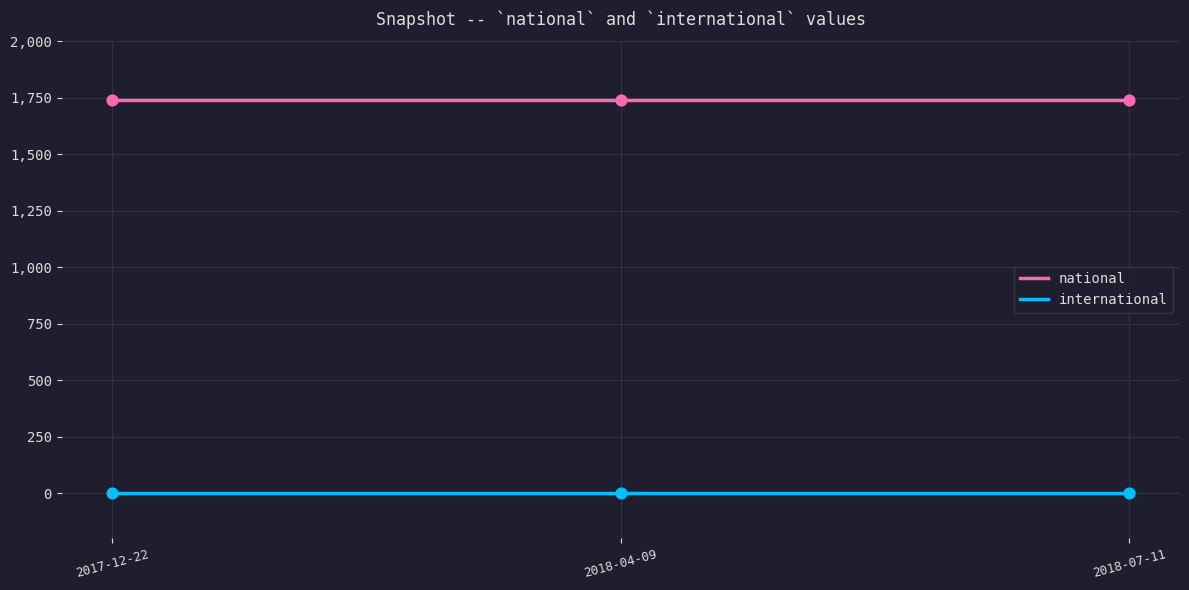

At 2017-12-22, list the series in order from smallest to largest.

international, national